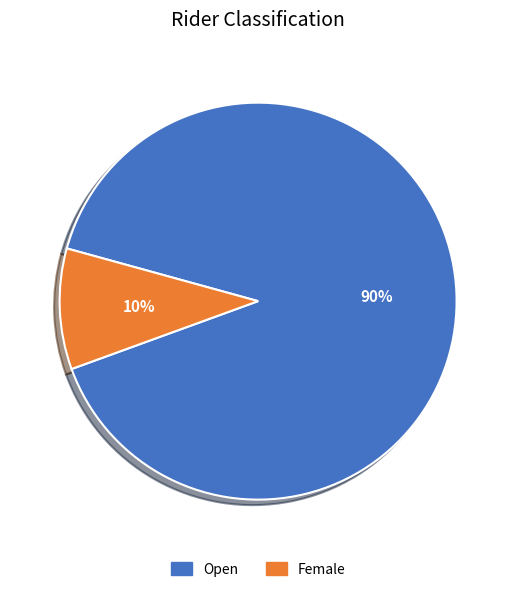

To the nearest percent, what portion does Female represent?

10%